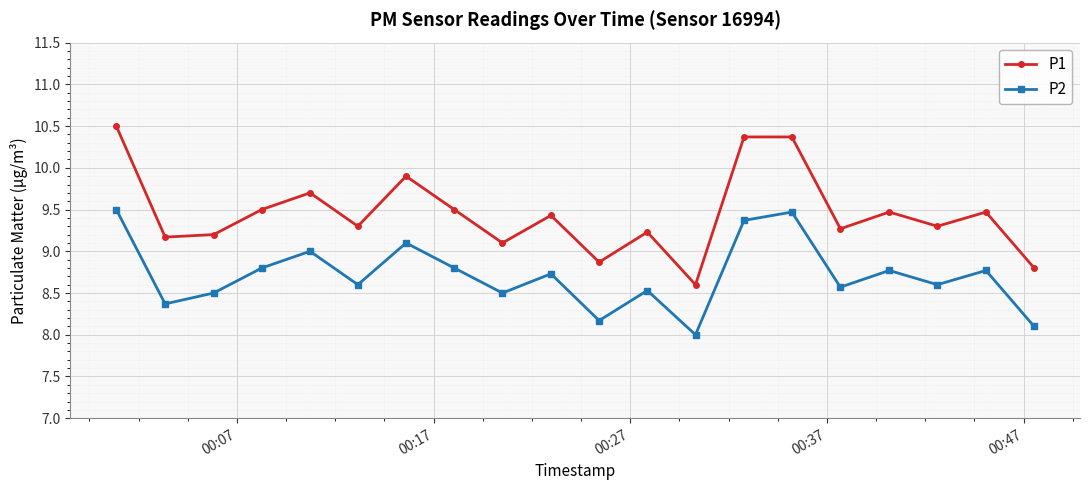

True or false: P1 and P2 intersect in this chart.

False